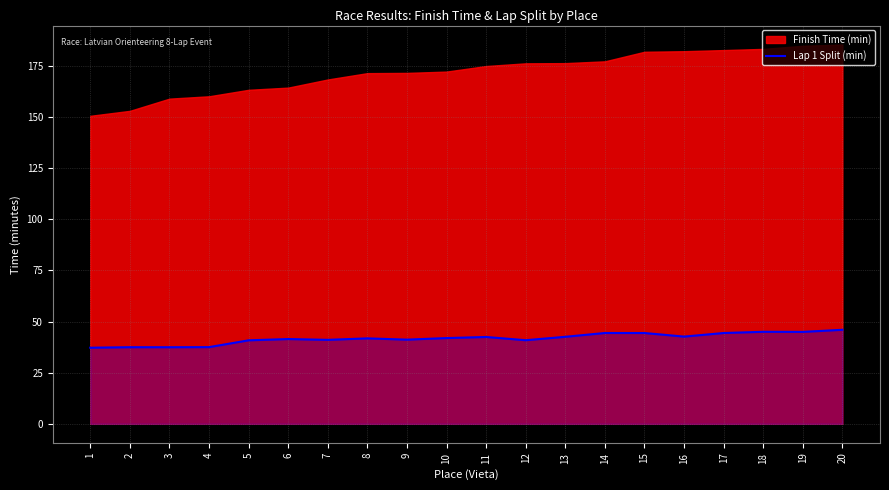

The value of Lap 1 Split (min) at 20 is 46.0. True or false?

True